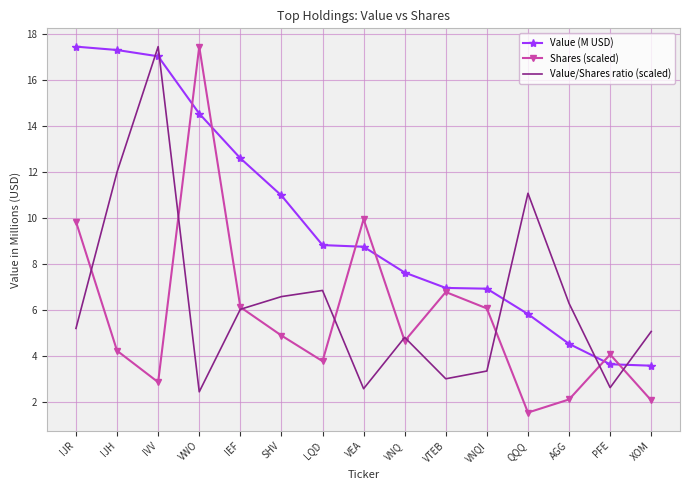

Rank the series at QQQ from lowest to highest value.

Shares (scaled), Value (M USD), Value/Shares ratio (scaled)